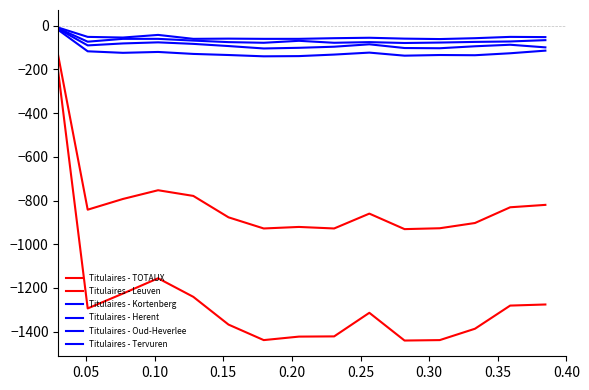

True or false: Titulaires - Herent and Titulaires - Oud-Heverlee intersect in this chart.

False